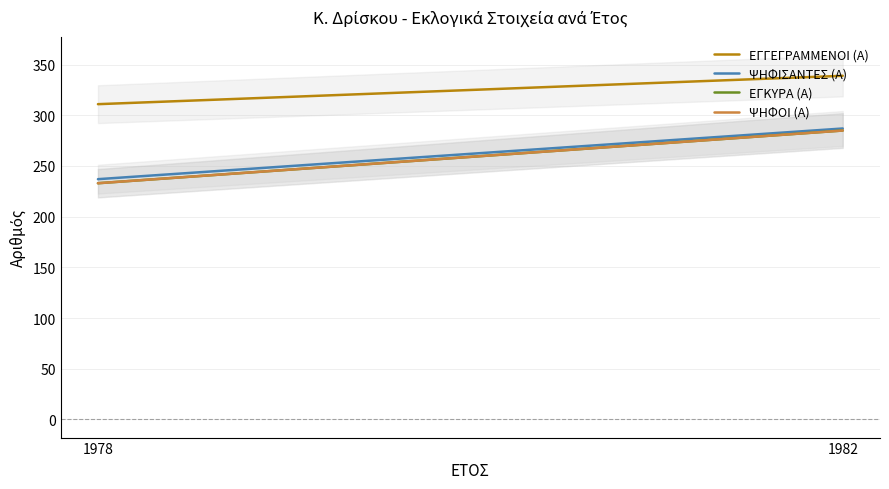

What is the total value across all series at 1982?

1196